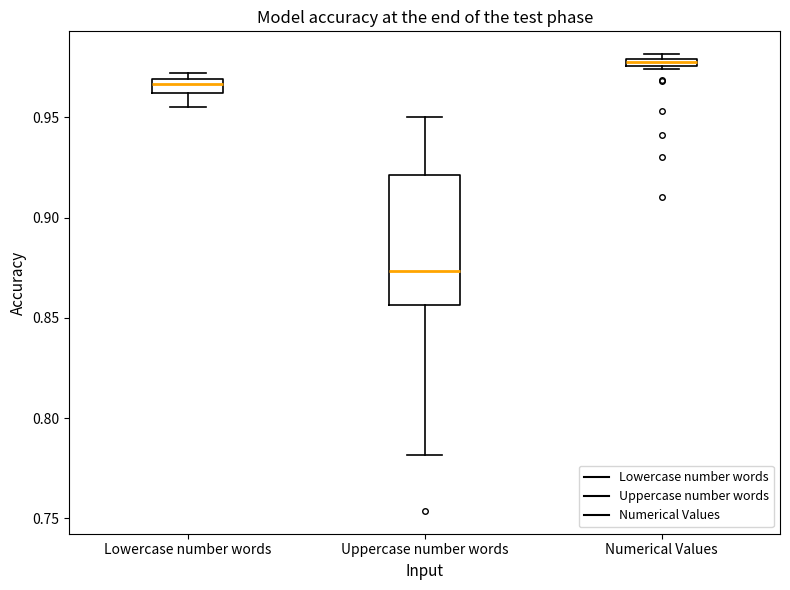

Where is the lower edge of the box for Uppercase number words on the y-axis? The values are not printed on the chart, so give them approximately, as read against the axis.

0.855